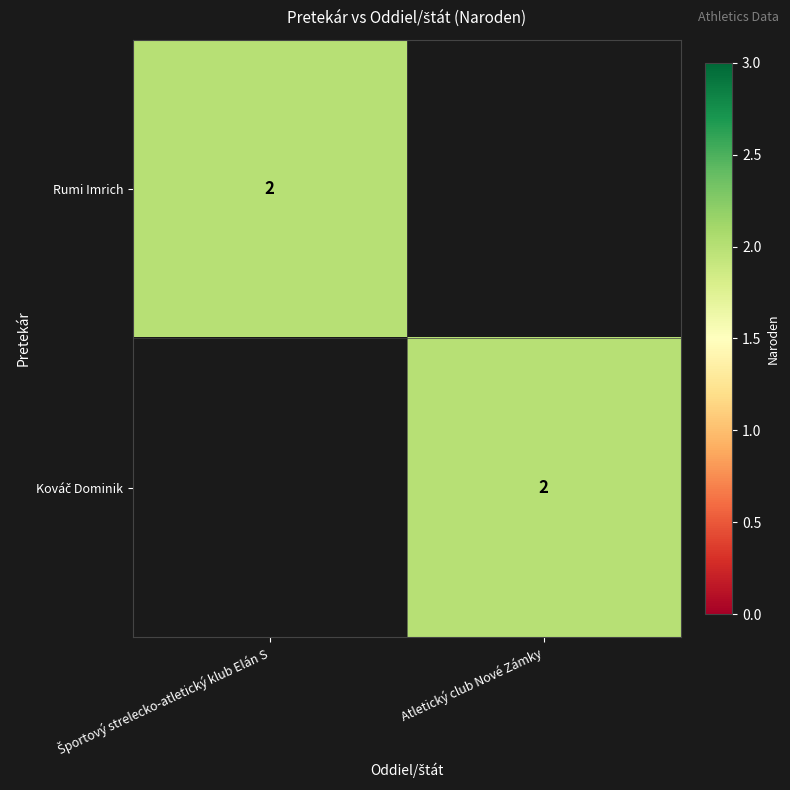

What is the sum of the Rumi Imrich values at Športový strelecko-atletický klub Elán S and Atletický club Nové Zámky?

2